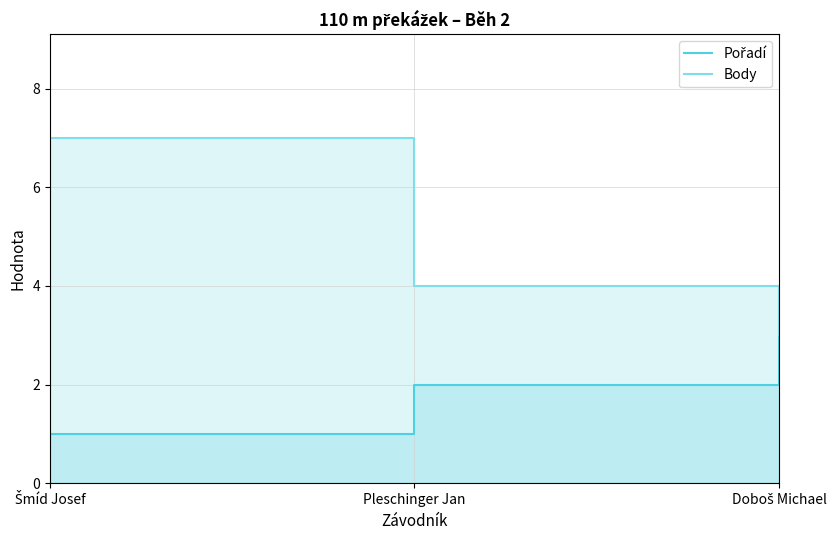

The value of Body at Šmíd Josef is 7. True or false?

True